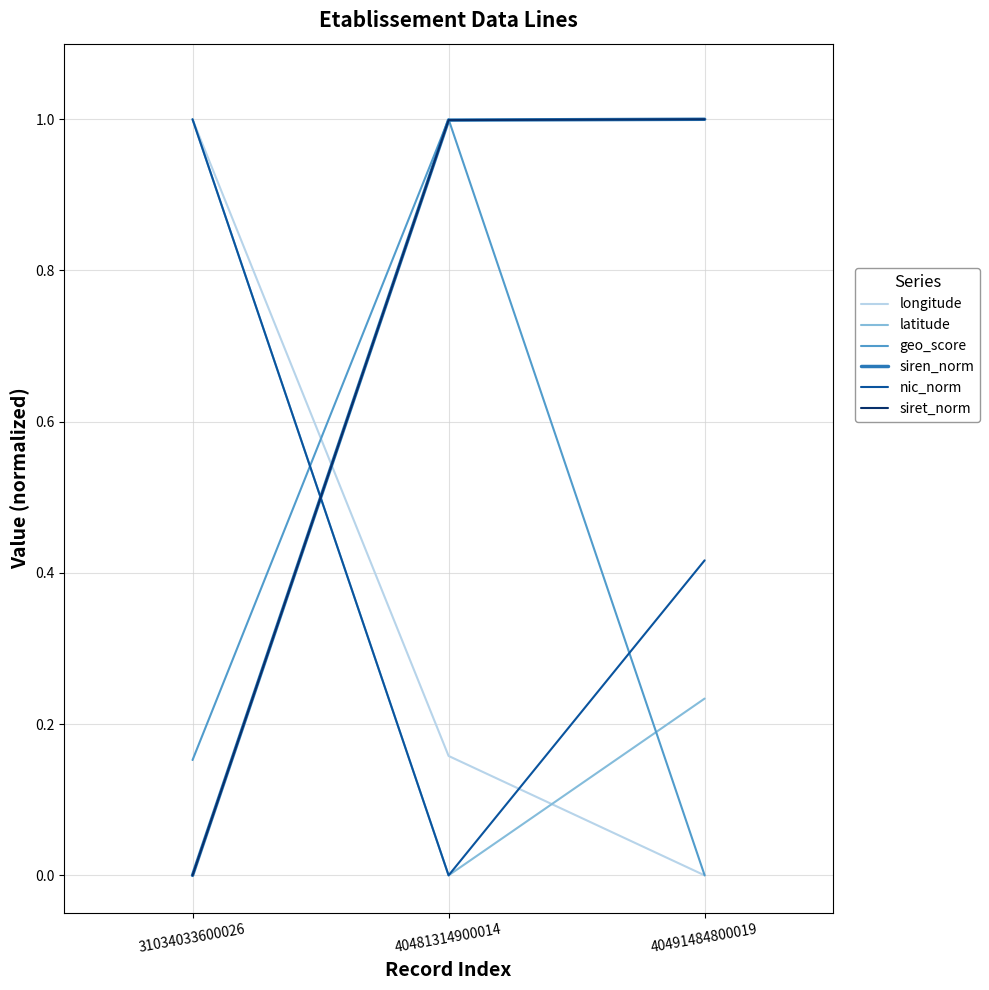

Reading left to right, extract all data points from this chart.

longitude: 31034033600026=1.0	40481314900014=0.2	40491484800019=0.0
latitude: 31034033600026=1.0	40481314900014=0.0	40491484800019=0.2
geo_score: 31034033600026=0.2	40481314900014=1.0	40491484800019=0.0
siren_norm: 31034033600026=0.0	40481314900014=1.0	40491484800019=1.0
nic_norm: 31034033600026=1.0	40481314900014=0.0	40491484800019=0.4
siret_norm: 31034033600026=0.0	40481314900014=1.0	40491484800019=1.0